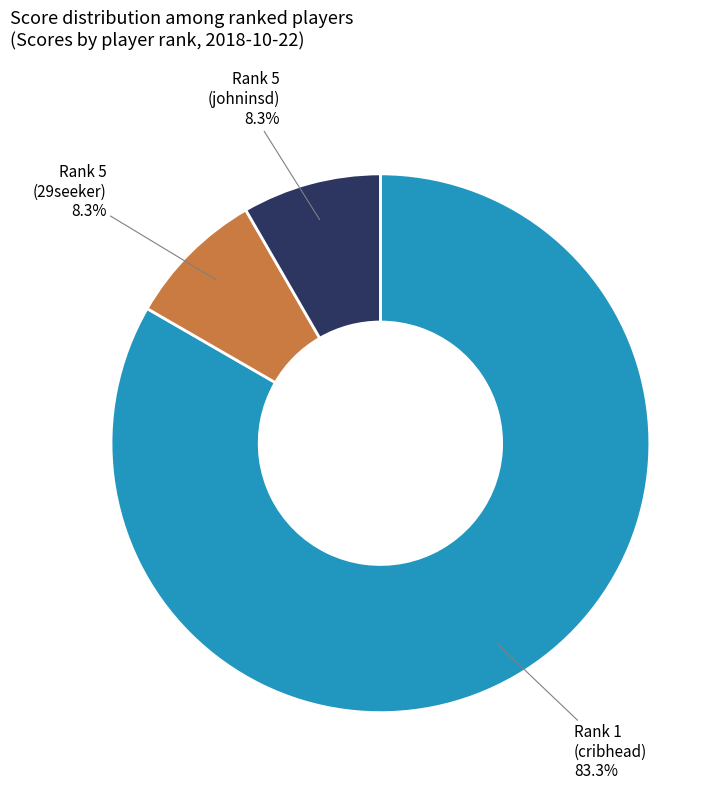

Which category accounts for the majority?

Rank 1 (cribhead)